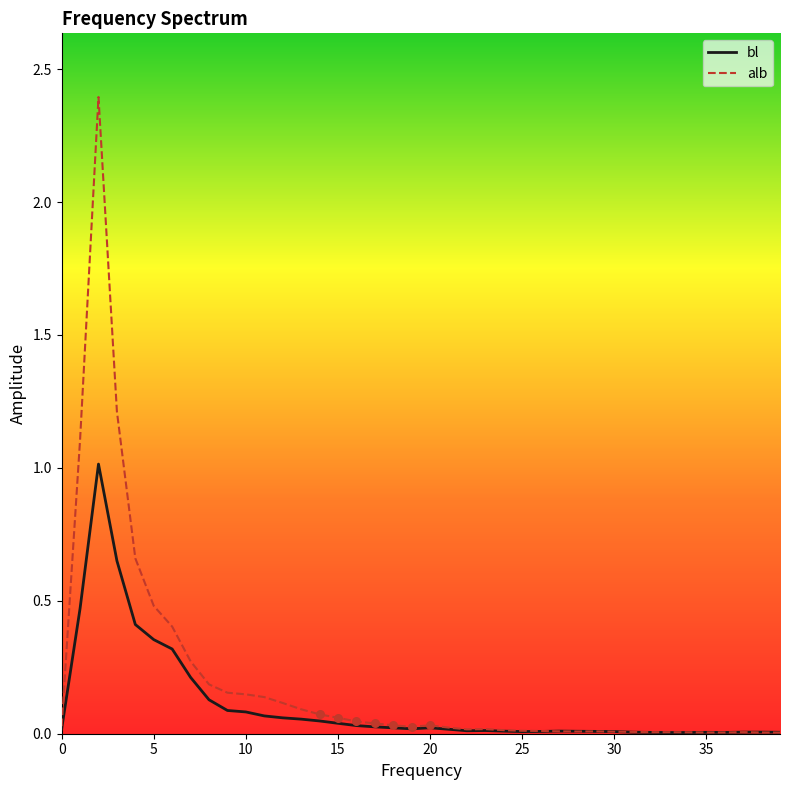

Which series has the largest range (max minus min)?

alb